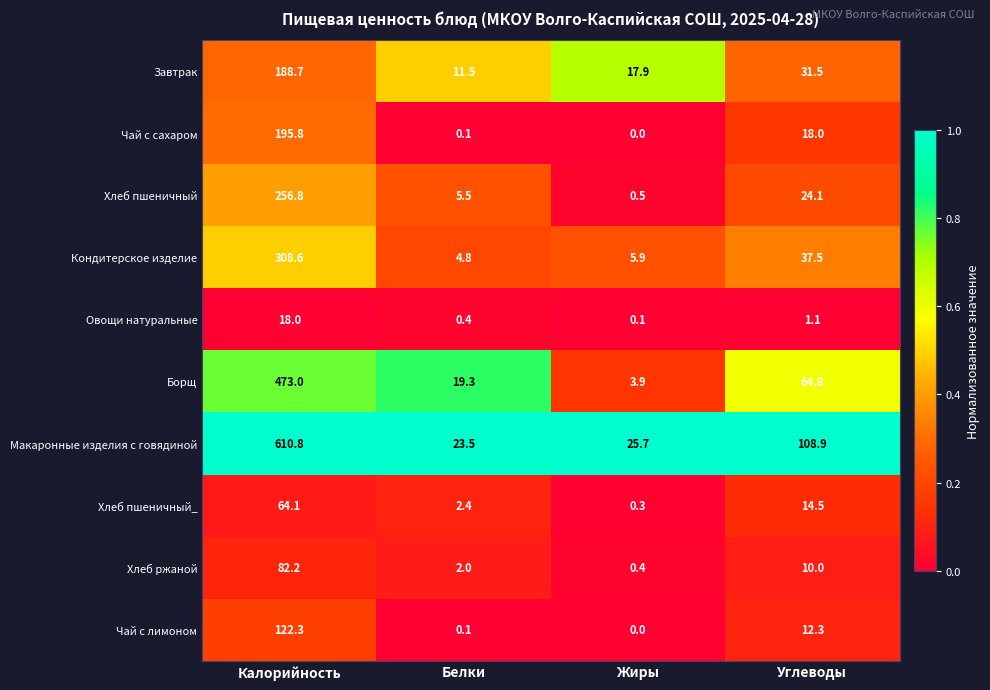

The Хлеб пшеничный series shows 0.5 at Жиры. True or false?

True